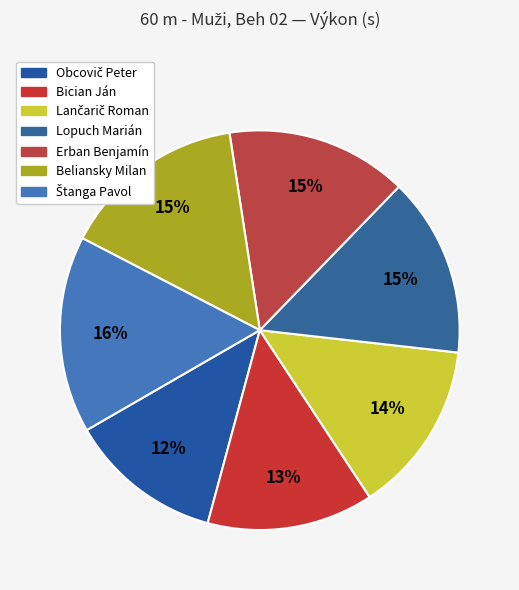

How many slices are in this pie chart?

7